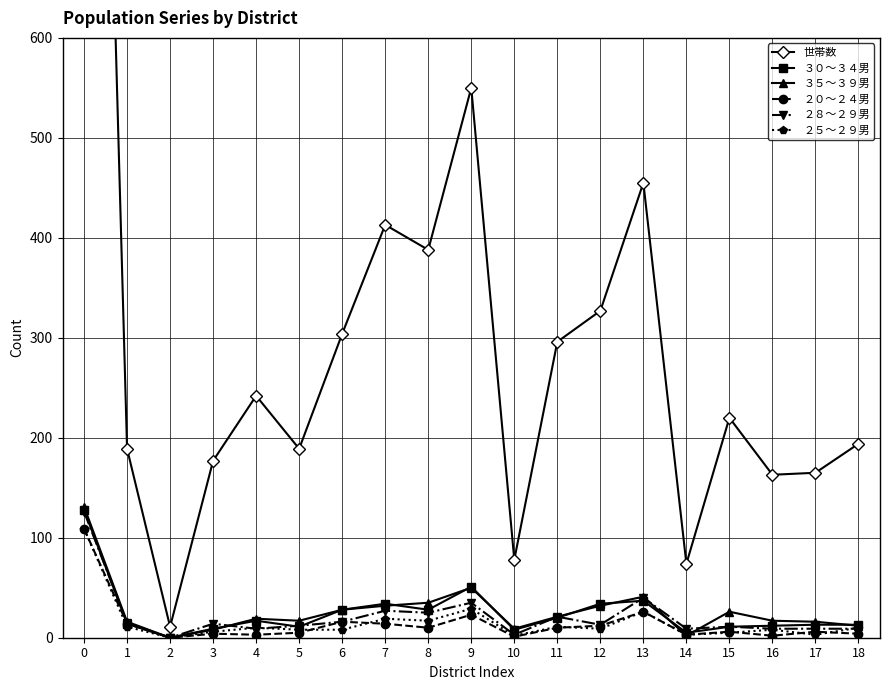

At how many categories does at least one series exceed 1020?

1